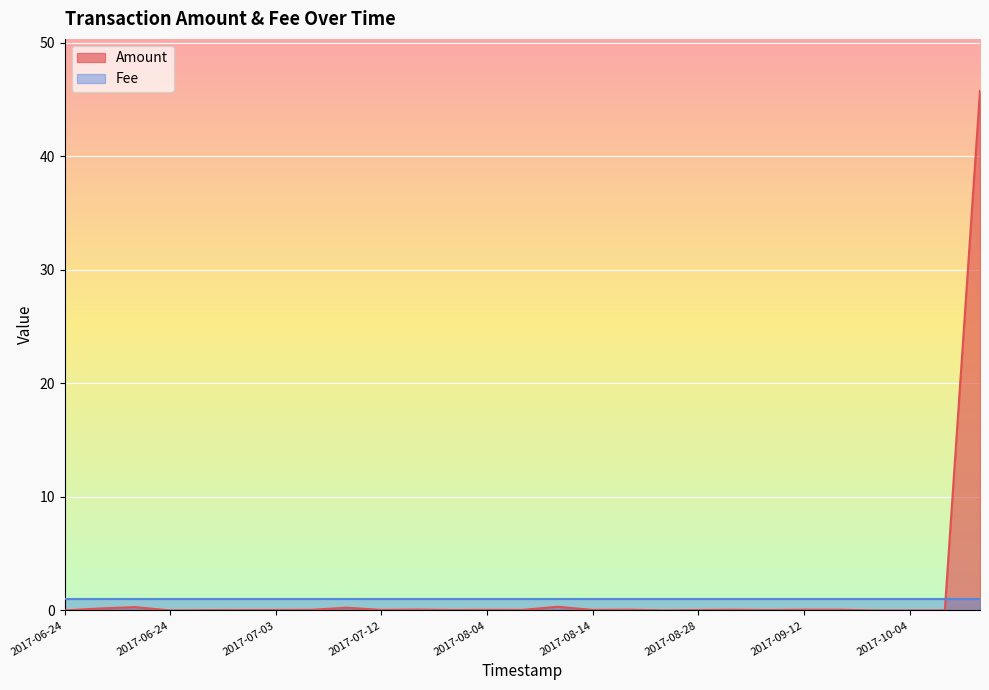

Between 2017-06-24 and 2017-09-12, which is larger?

2017-09-12